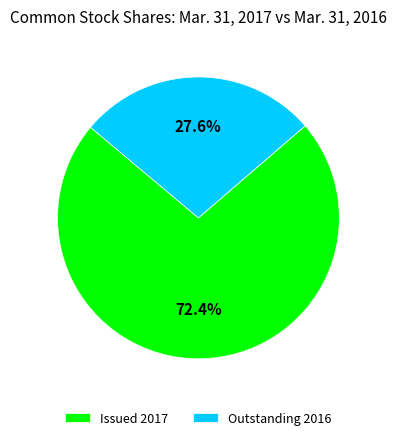

What portion of the pie excludes Issued 2017?

27.6%